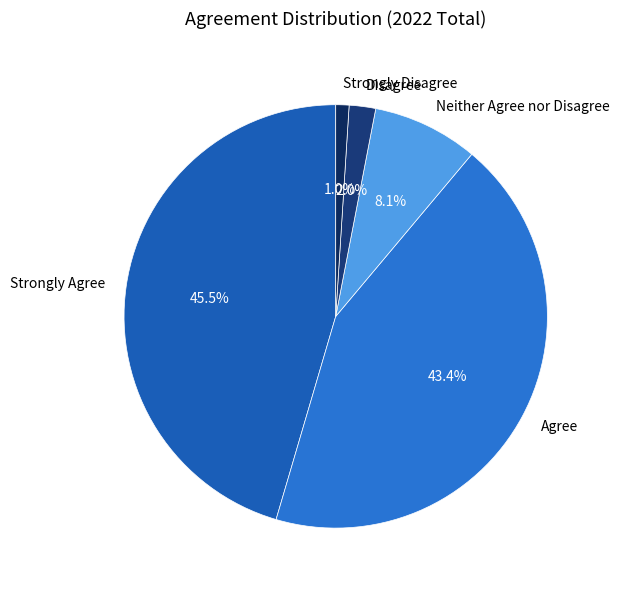

Between Agree and Neither Agree nor Disagree, which is larger?

Agree